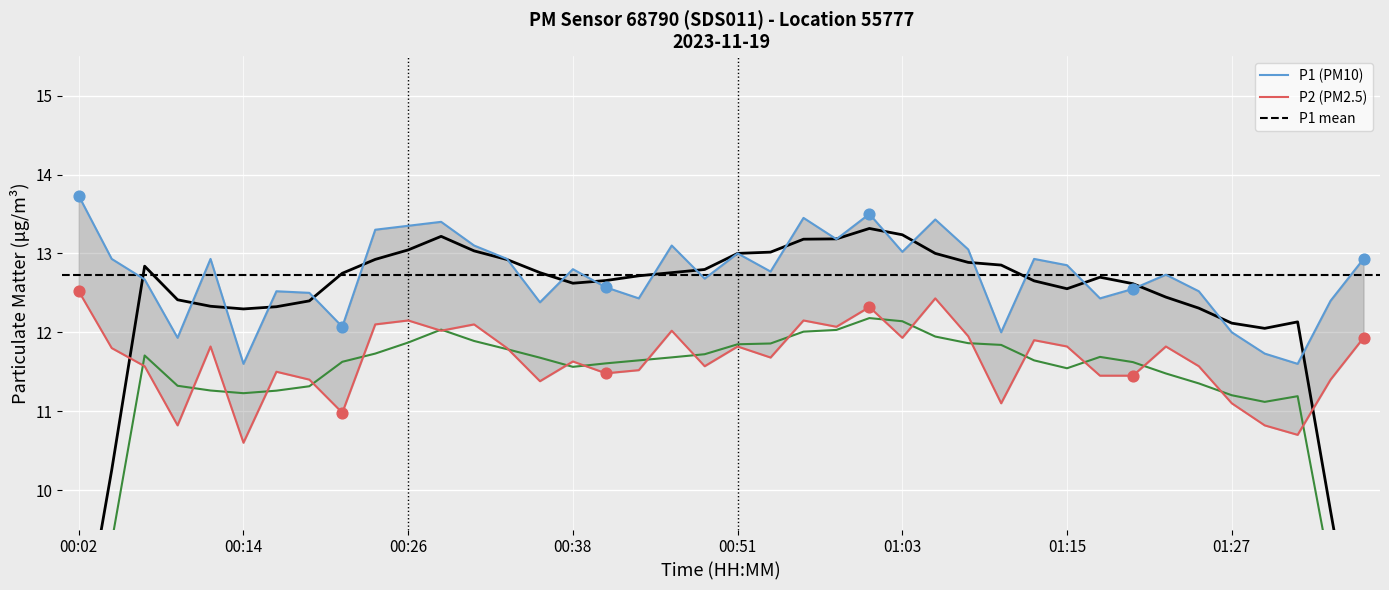

Which series reaches the maximum Y coordinate?

P1